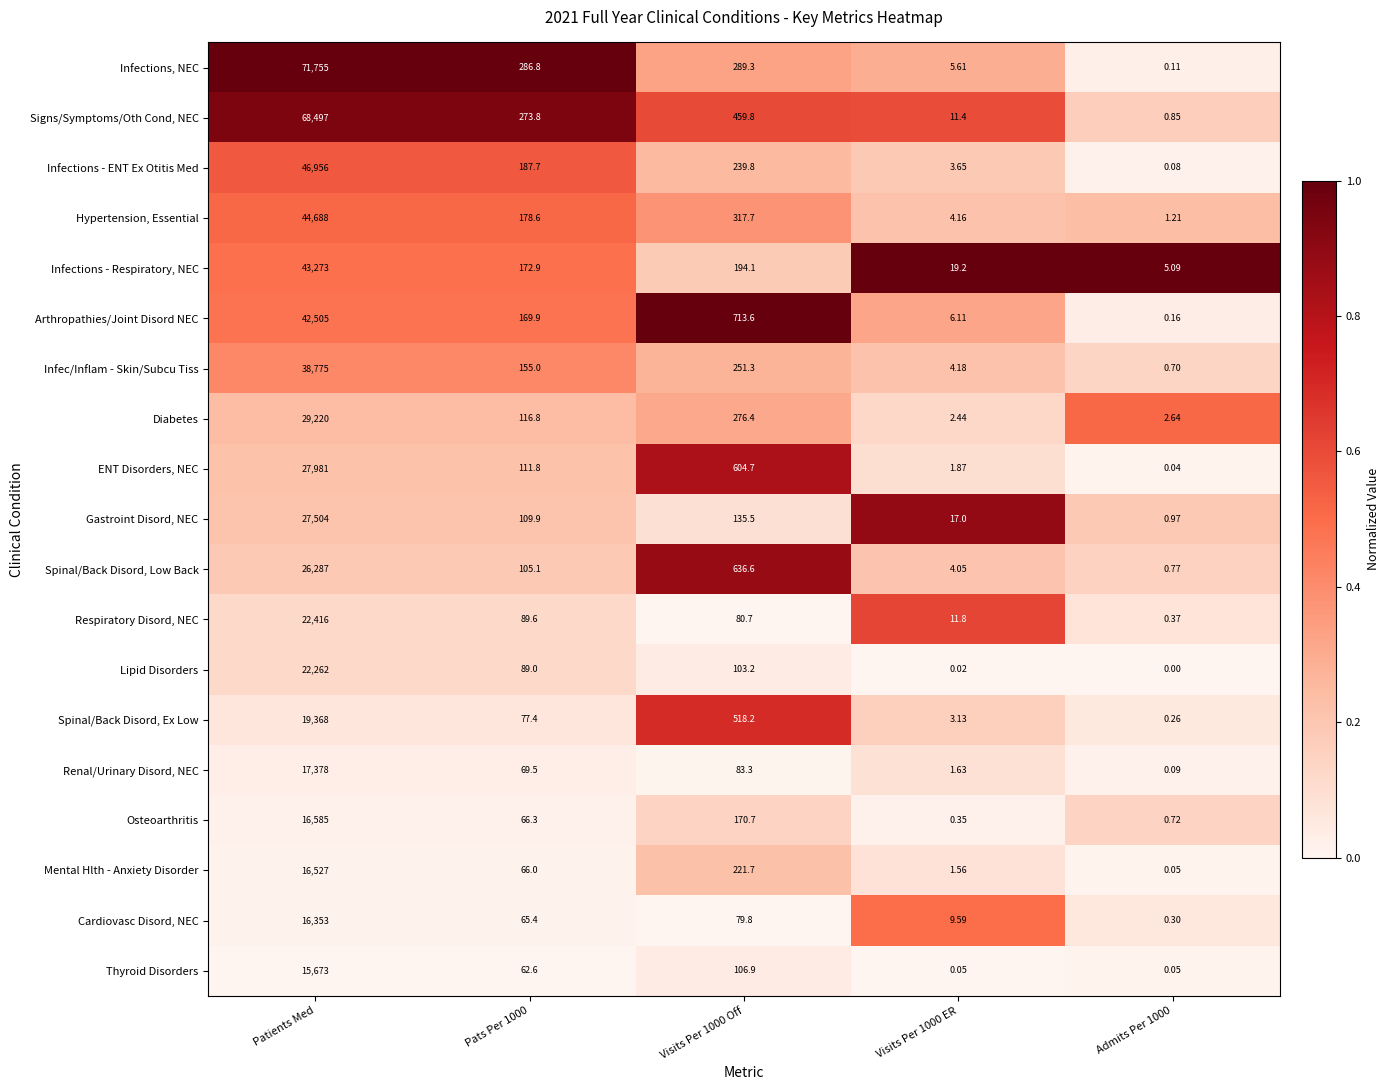

Is the value of Cardiovasc Disord, NEC at Visits Per 1000 Off greater than the value of Osteoarthritis at Pats Per 1000?

Yes